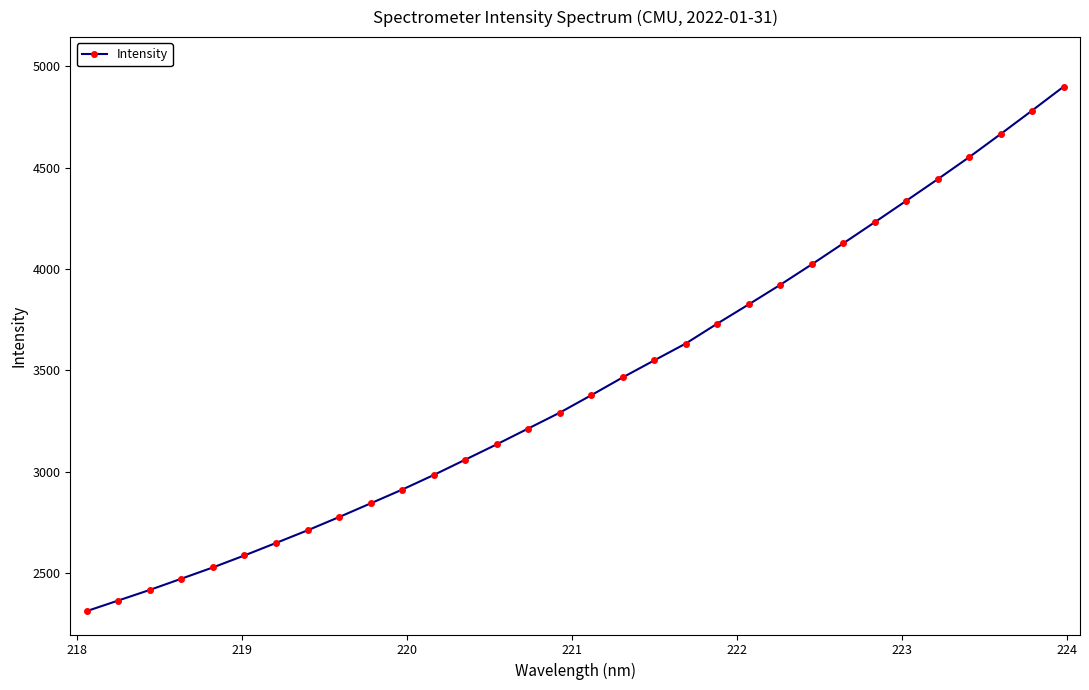

What is the smallest value displayed?

2311.6